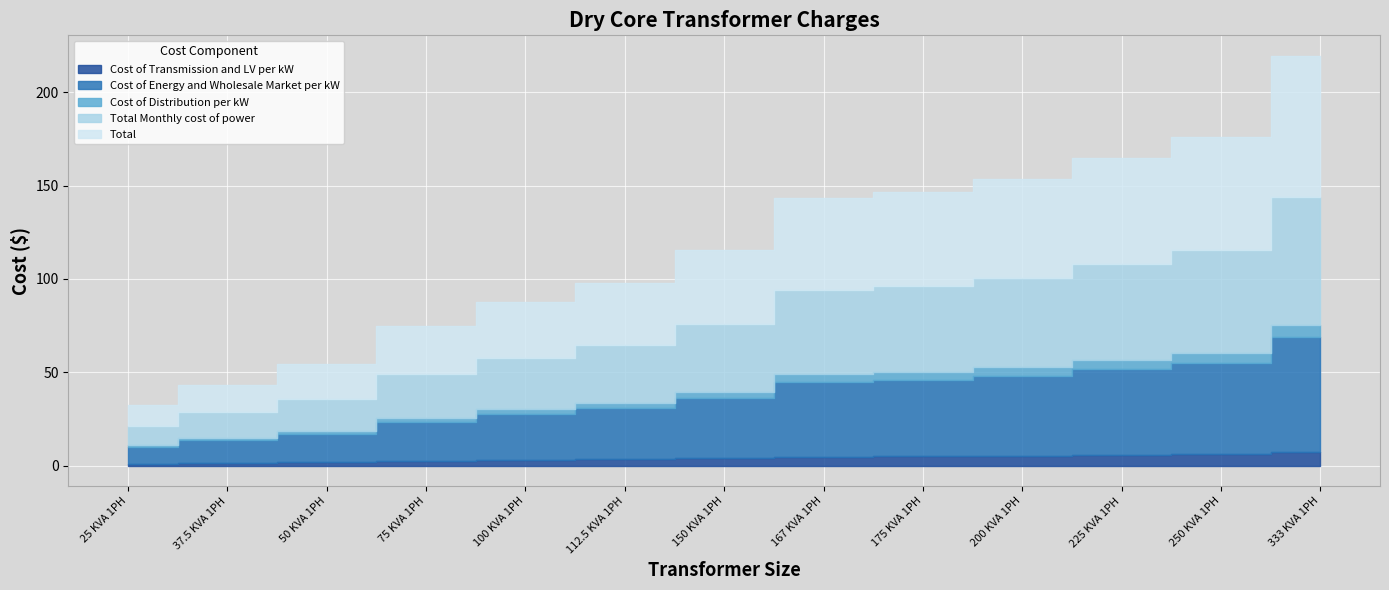

At 225 KVA 1PH, list the series in order from largest to smallest.

Total, Total Monthly cost of power, Cost of Energy and Wholesale Market per kW, Cost of Transmission and LV per kW, Cost of Distribution per kW